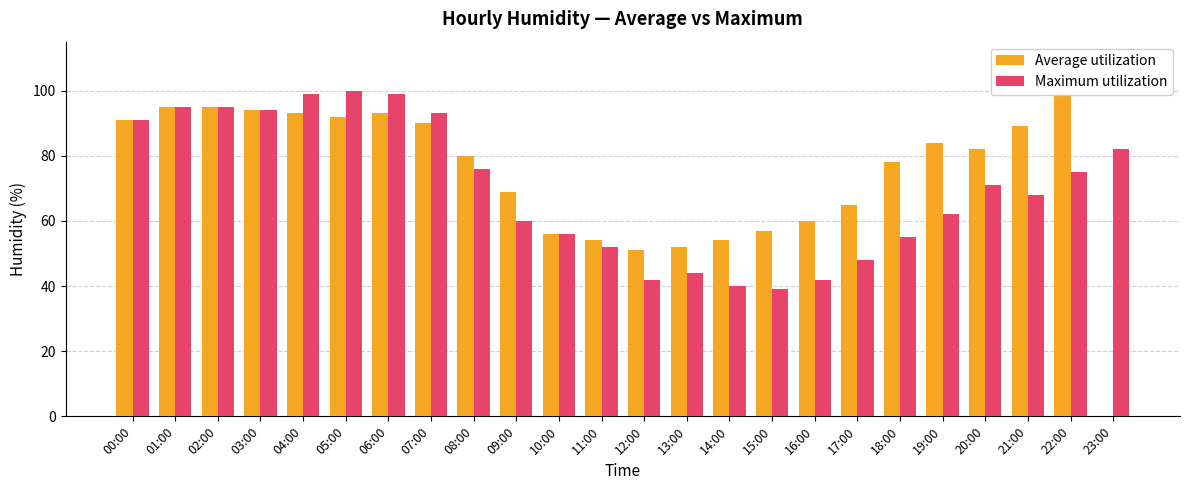

What is the average value of the Average utilization series?

74